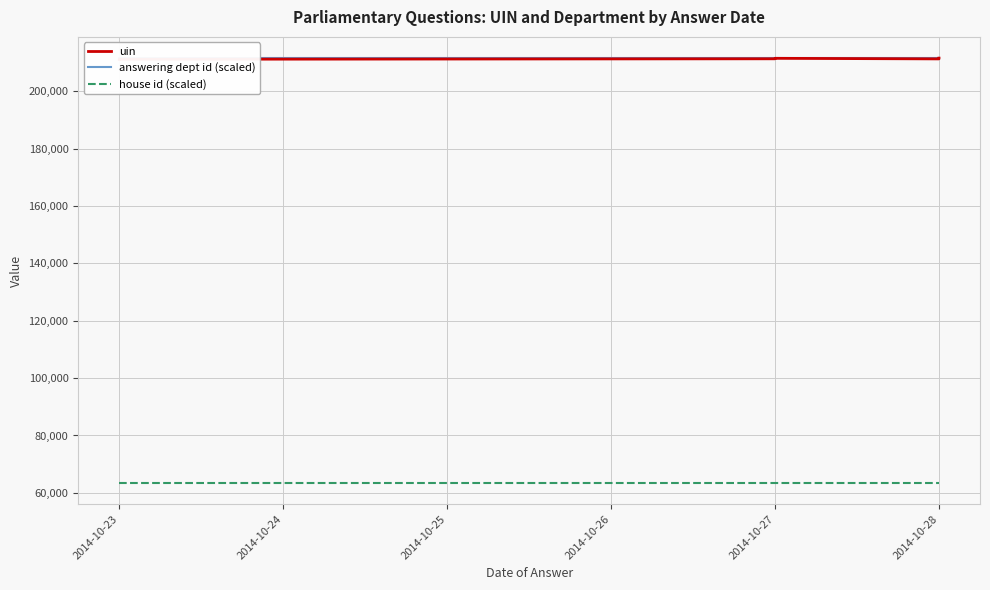

What are all the series names shown in the legend?

uin, answering dept id (scaled), house id (scaled)